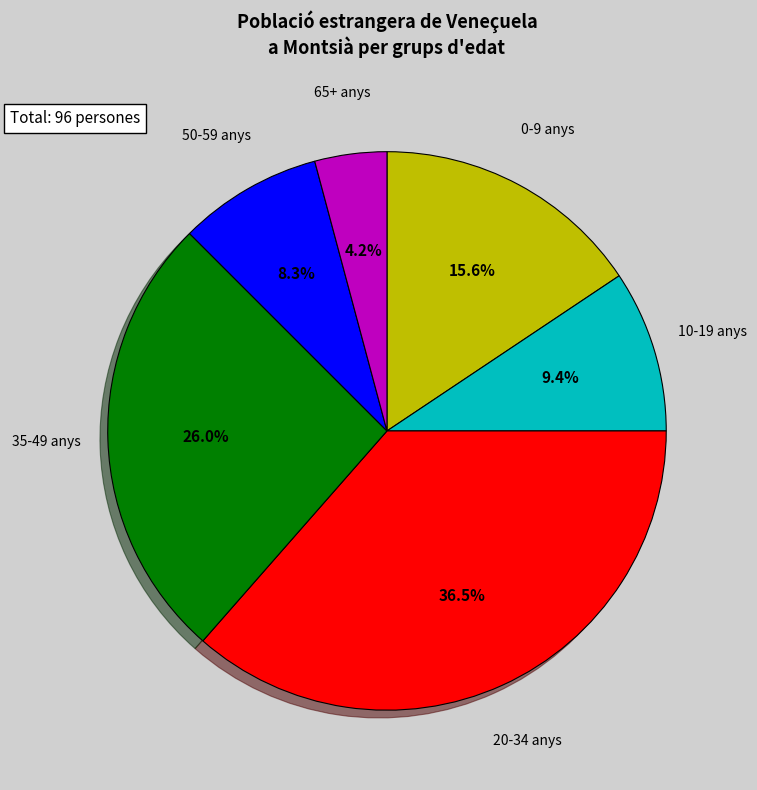

Is there a majority slice in this chart?

No